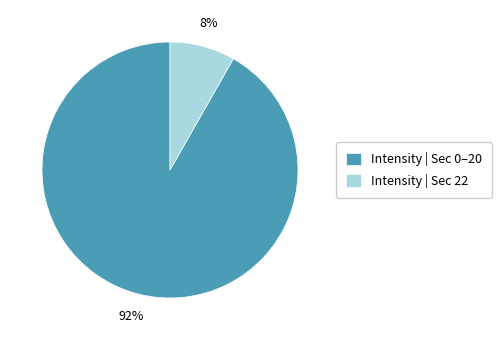

The Intensity | Sec 0–20 slice represents 92% of the pie. True or false?

True